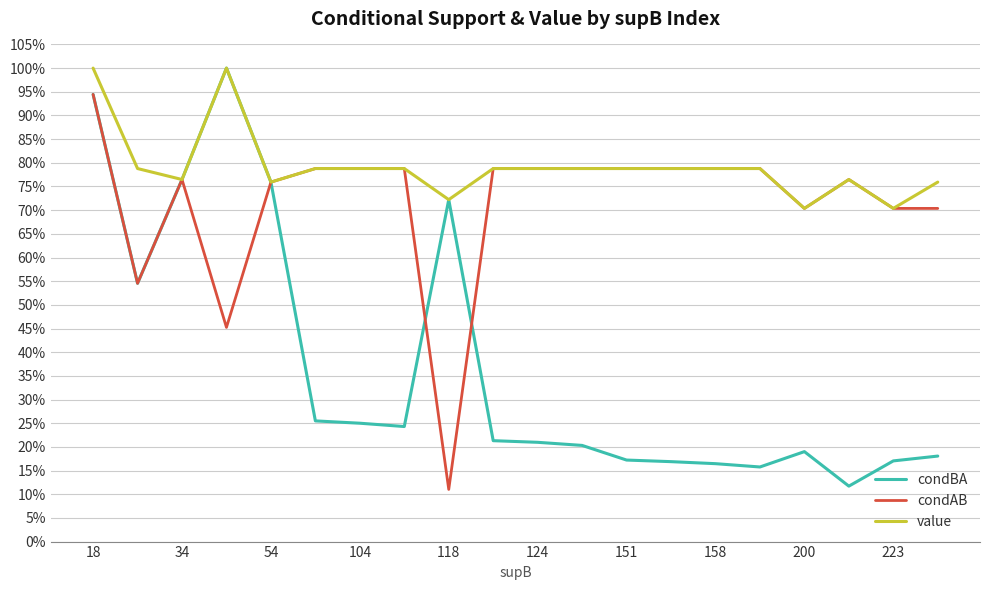

Does the chart have visible grid lines?

Yes